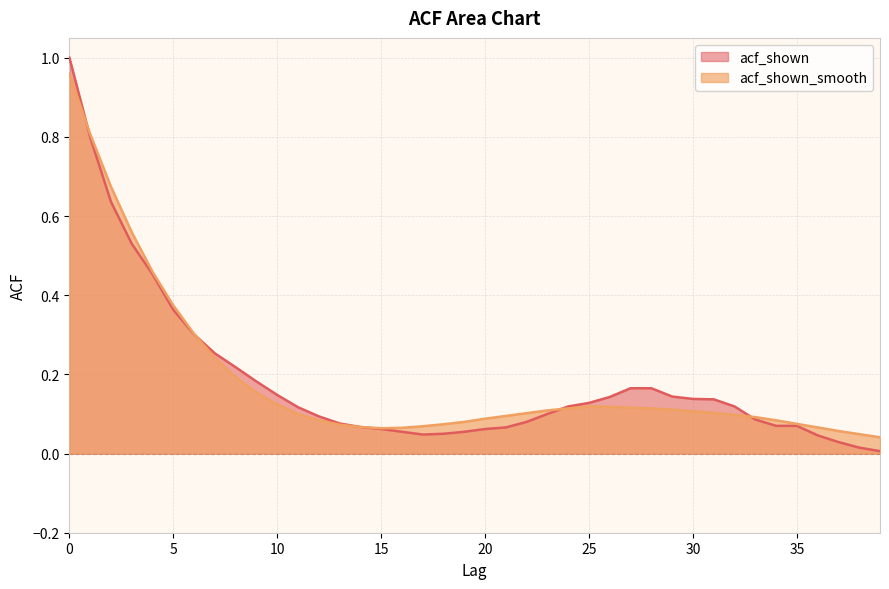

Is it true that acf_shown equals 0.0 at 39?

False